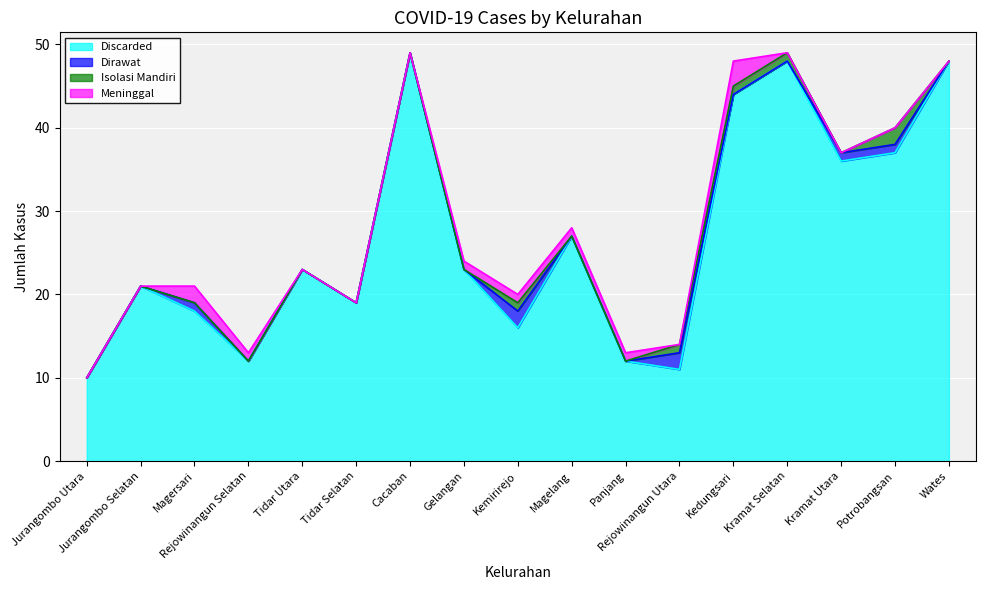

True or false: Dirawat has more than 1 interior local peaks.

True